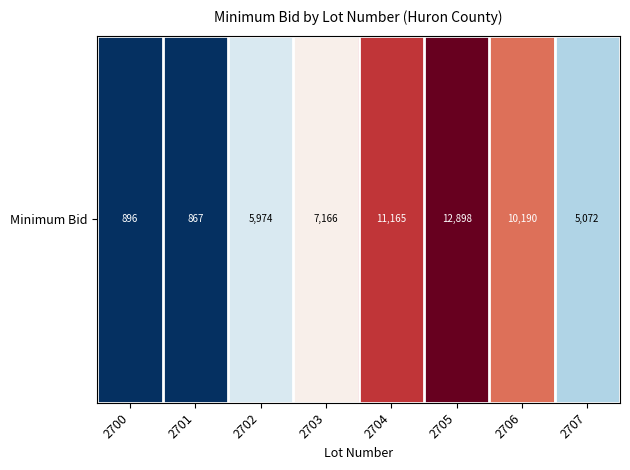

Reading left to right, transcribe all the data shown in this chart.

896.0	866.7	5974.4	7166.0	11164.5	12898.5	10189.5	5072.4